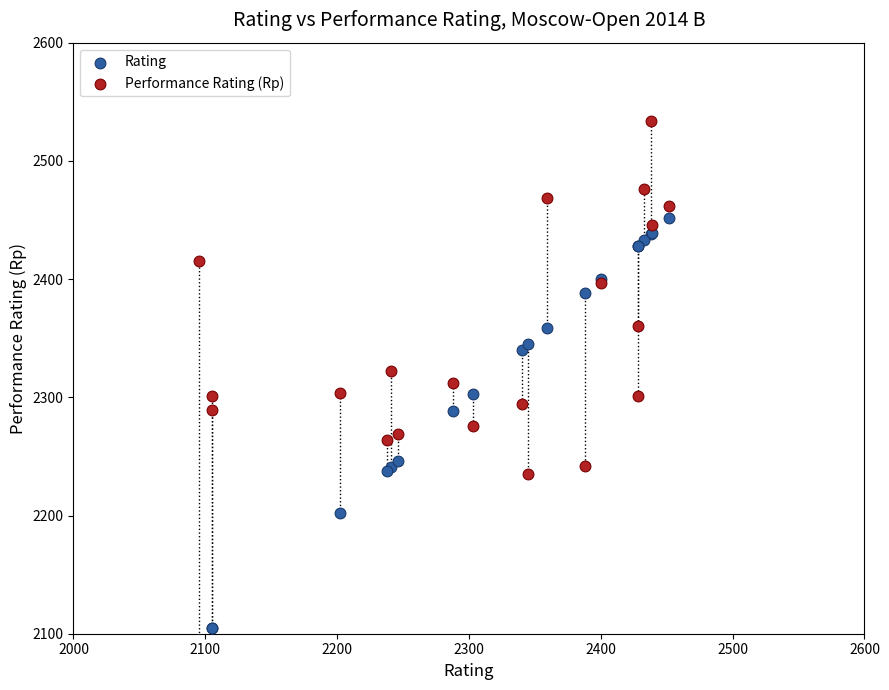

Which series reaches the minimum Y coordinate?

Rating